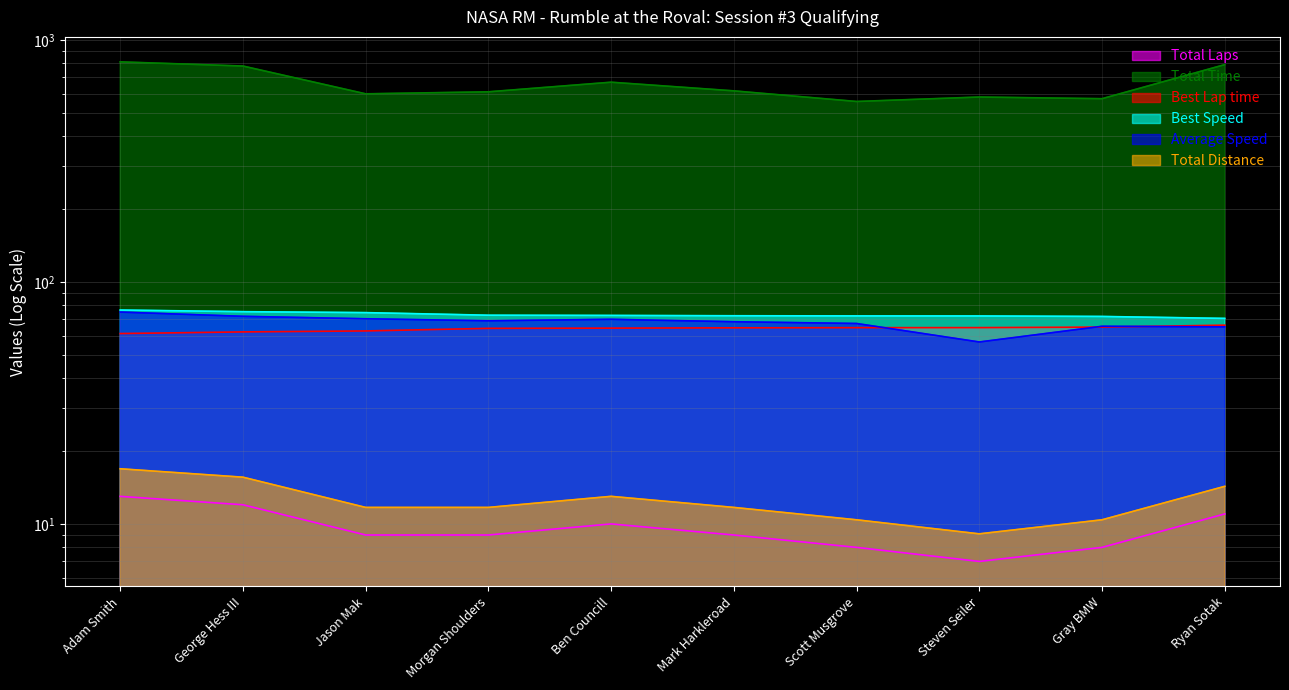

What is the average value of the Average Speed series?

68.0